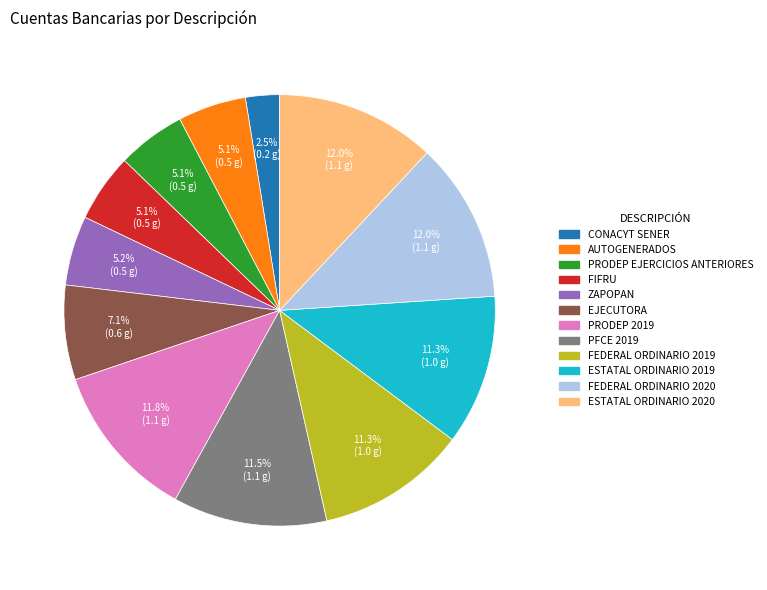

To the nearest percent, what is the difference between the PRODEP EJERCICIOS ANTERIORES and PRODEP 2019 slice percentages?

7%